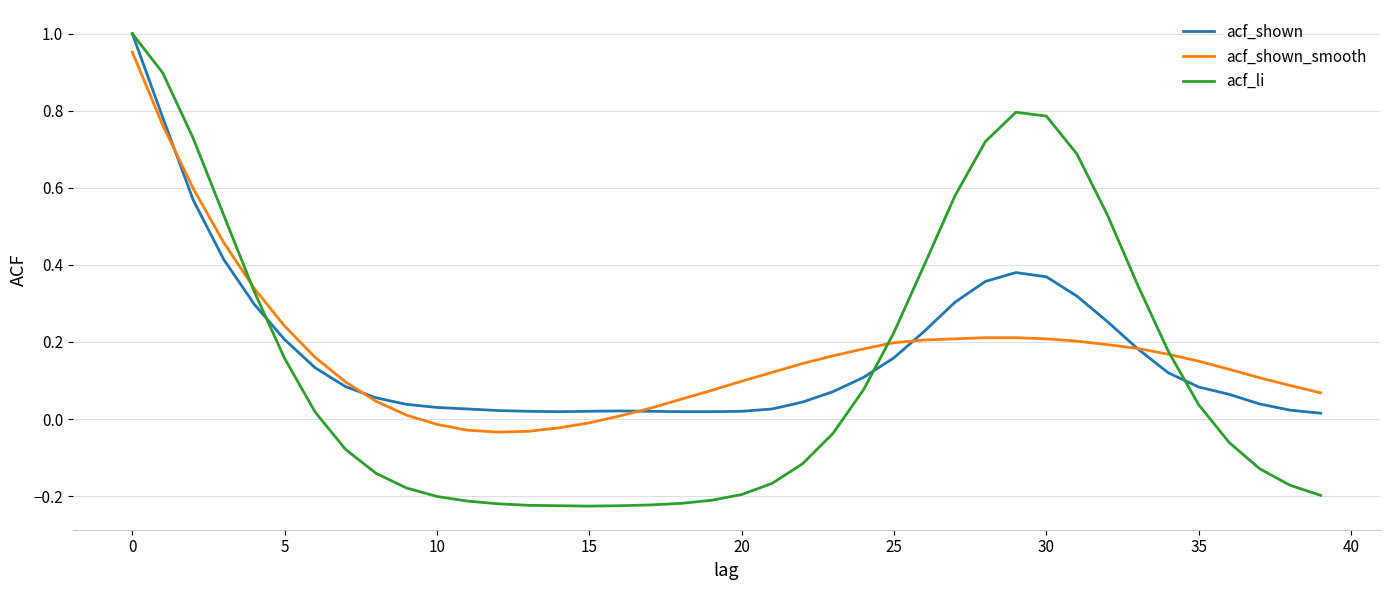

Which series has the widest spread of values?

acf_li